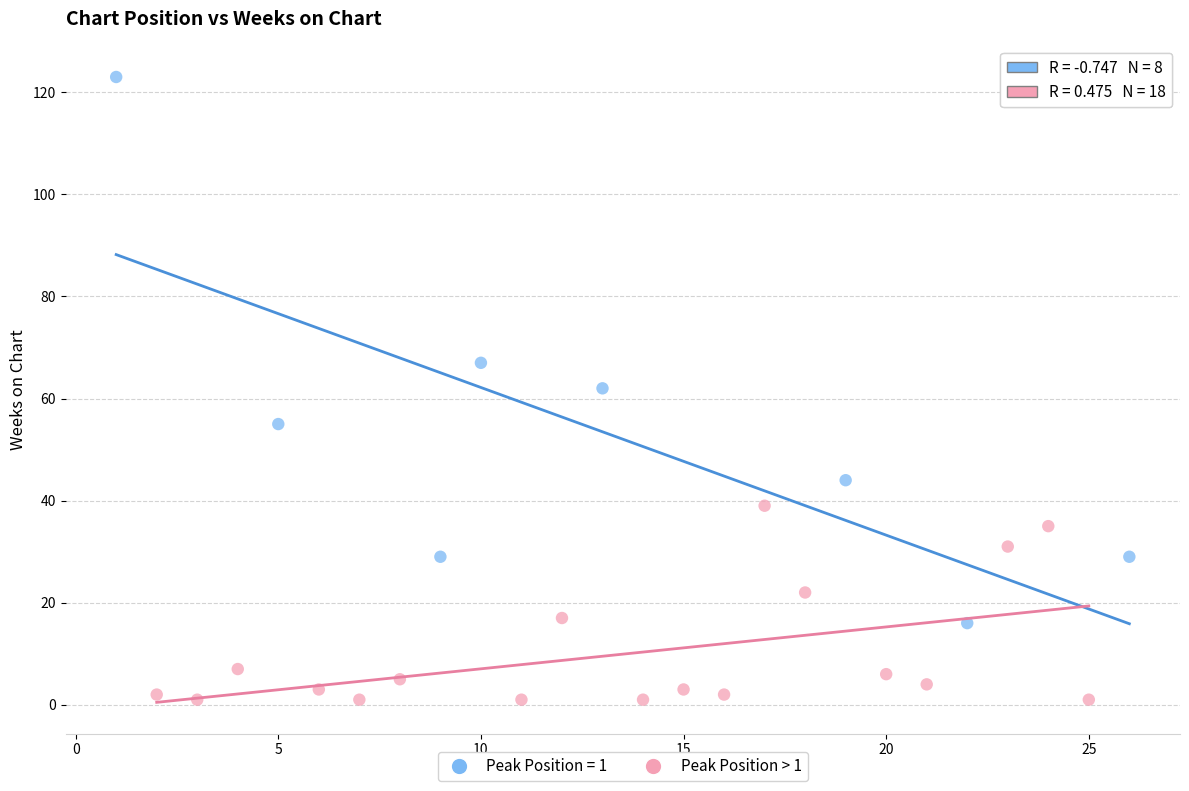

Which series reaches the maximum Y coordinate?

Peak Position = 1